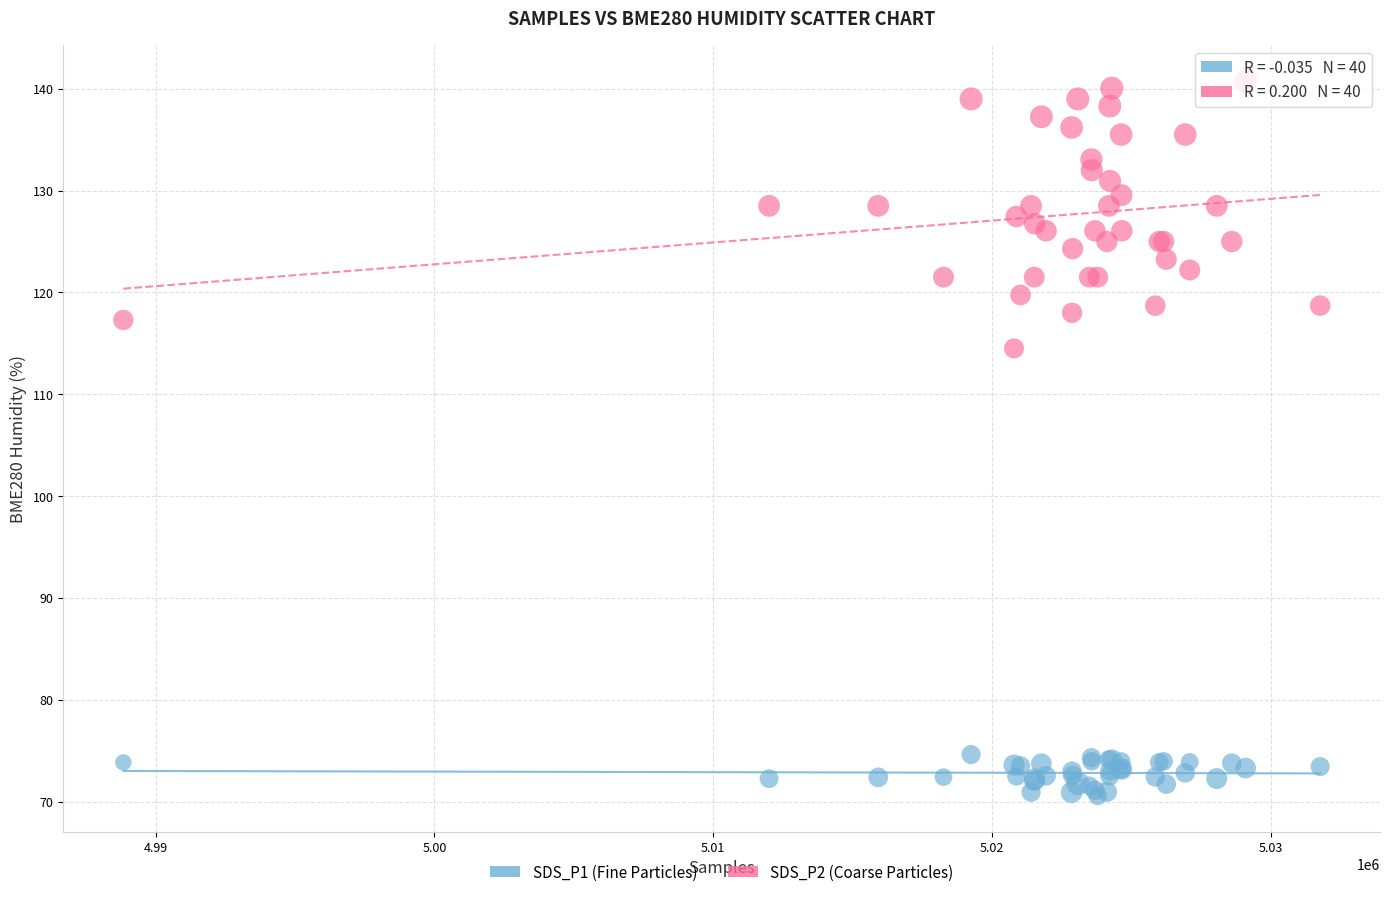

Which series reaches the minimum Y coordinate?

SDS_P1 (Fine Particles)